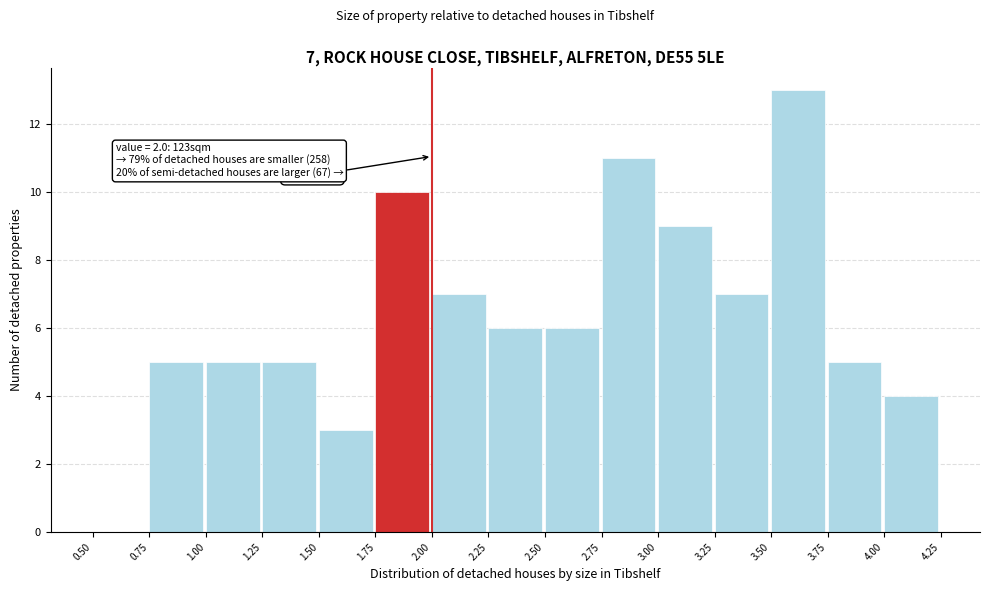

Over which range of the x-axis is the bar tallest?

3.50 to 3.75